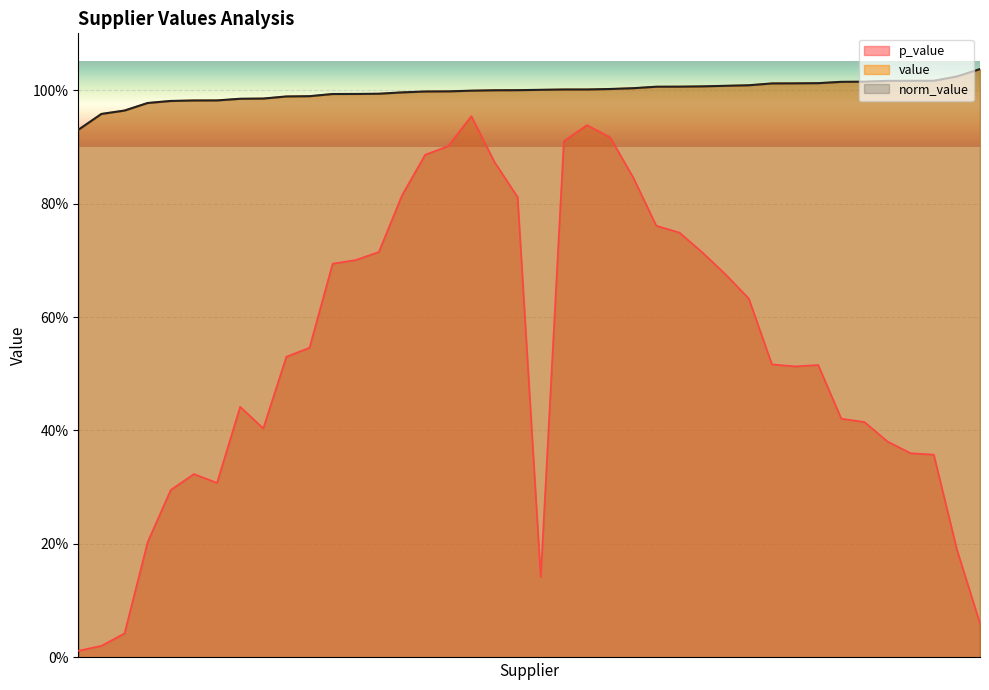

What position from the right is LOPAC 01104?

26